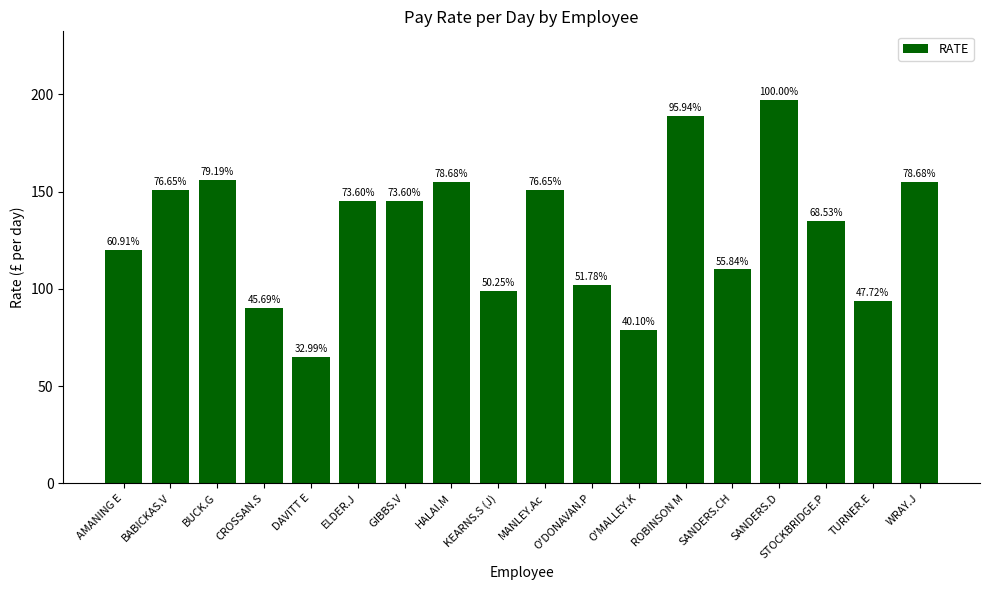

Which category has the lowest value across all series?

DAVITT E